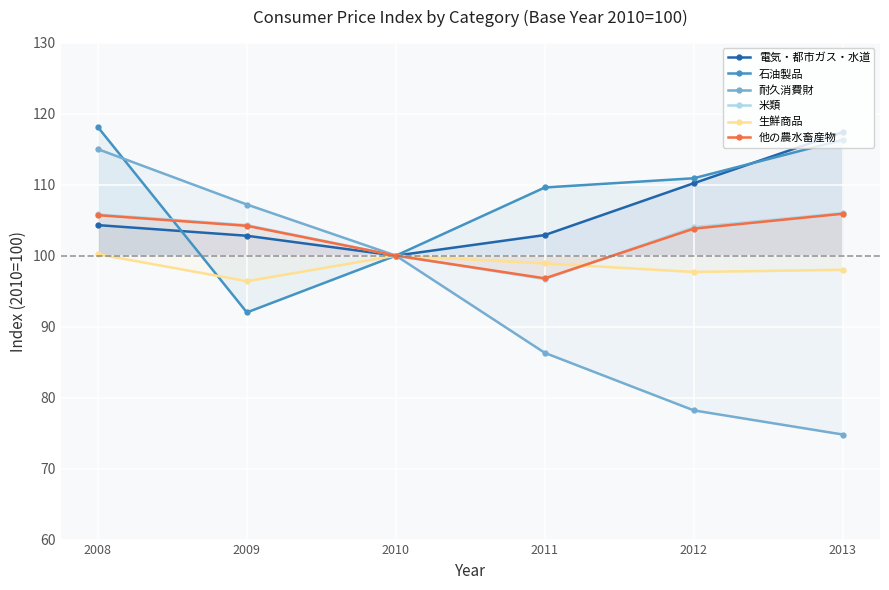

At which category is the sum across all series the highest?

2008